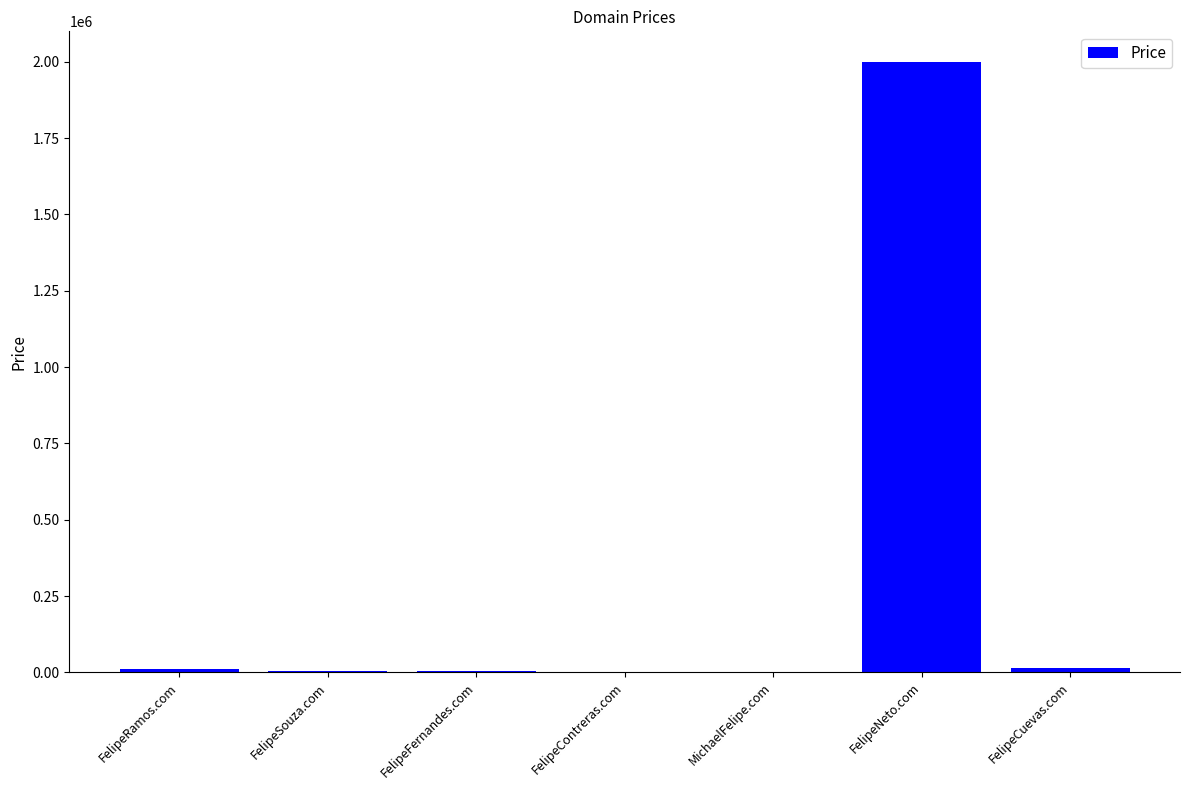

What value does the data have at FelipeFernandes.com, to the nearest 10?

4890